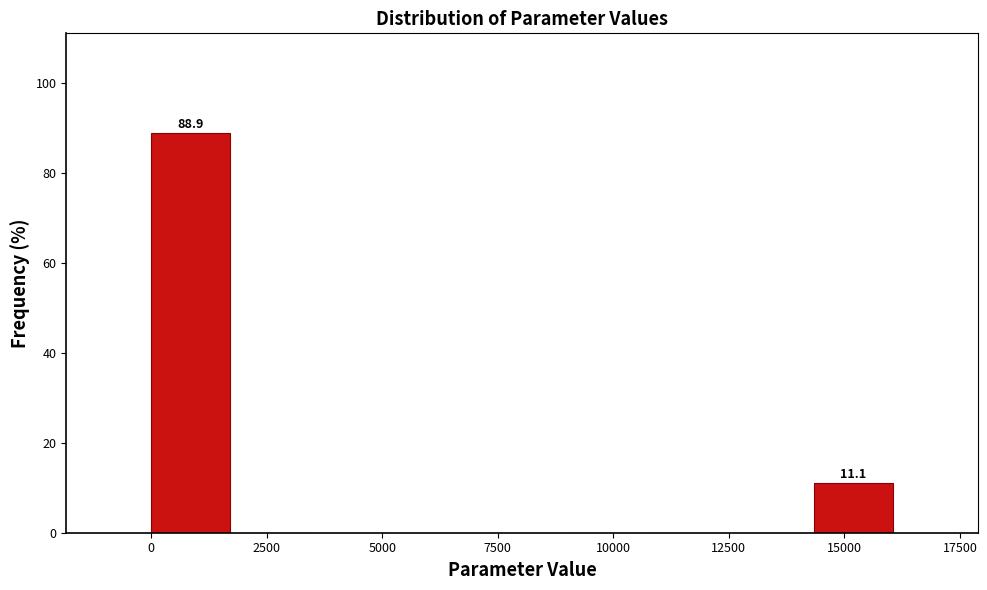

Around what value on the x-axis is the tallest bar? Give the approximate position of its centre, as read against the axis.

1000